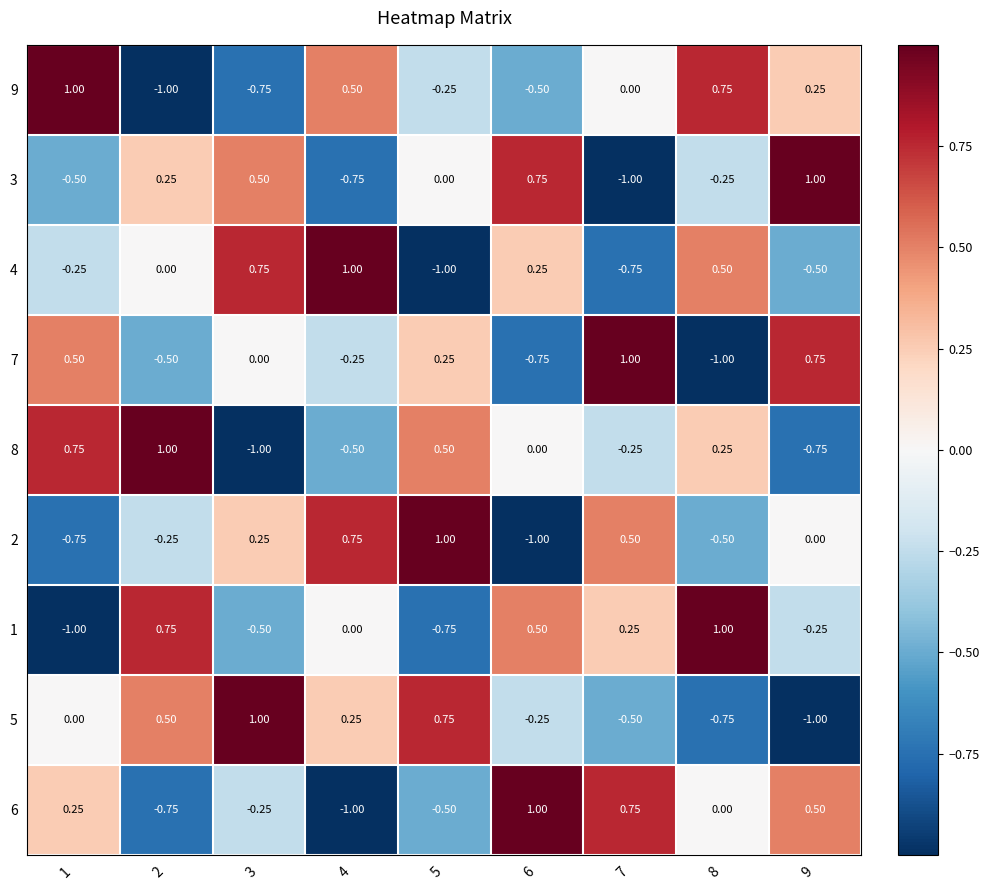

Is the value of 4 at 1 greater than the value of 2 at 3?

No